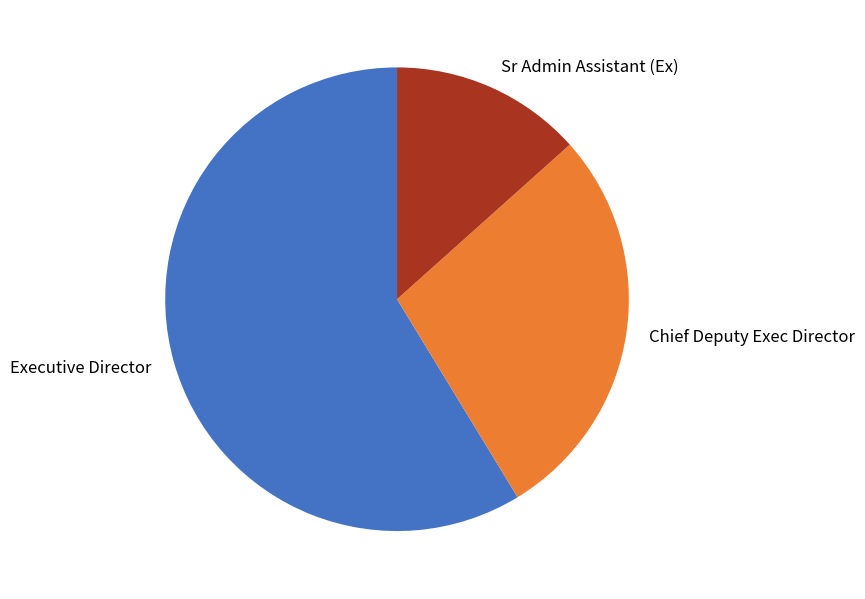

How many slices are in this pie chart?

3